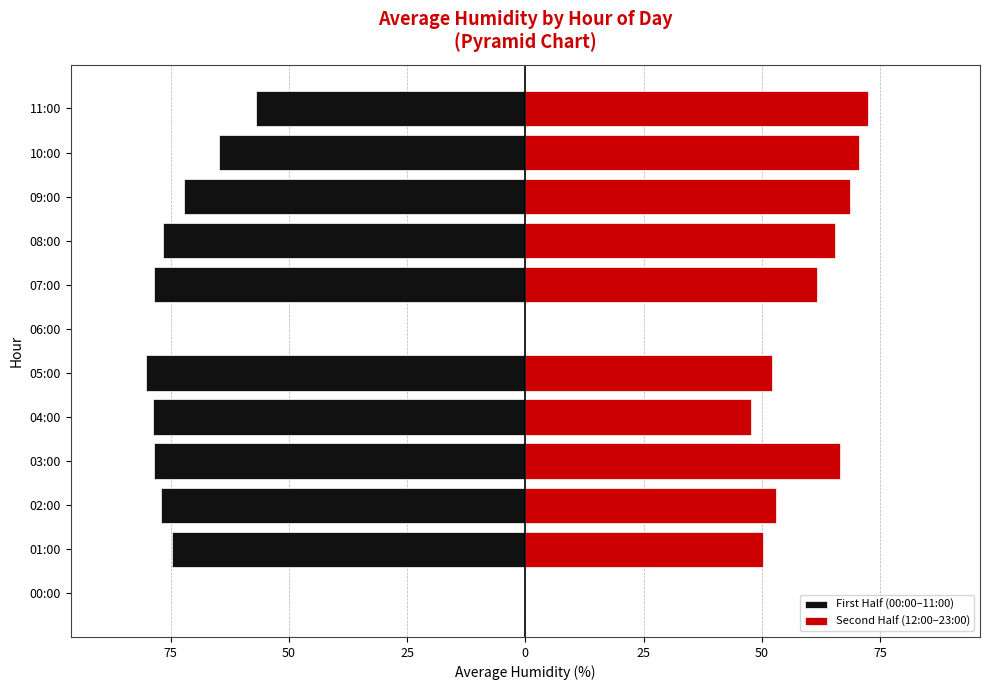

The value of First Half (00:00–11:00) at 05:00 is -80.1. True or false?

True